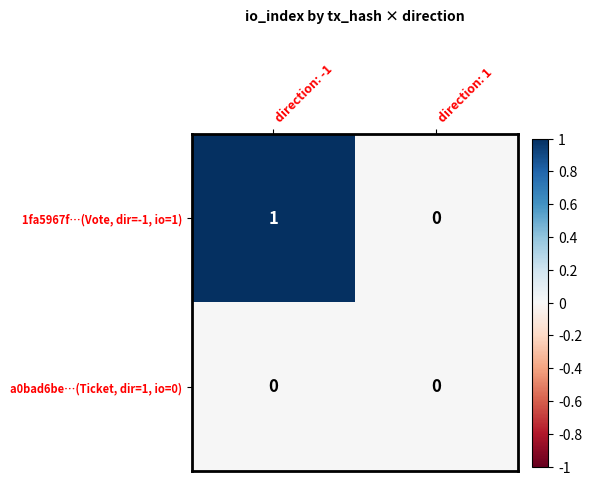

Which series has the largest range (max minus min)?

1fa5967f…(Vote, dir=-1, io=1)